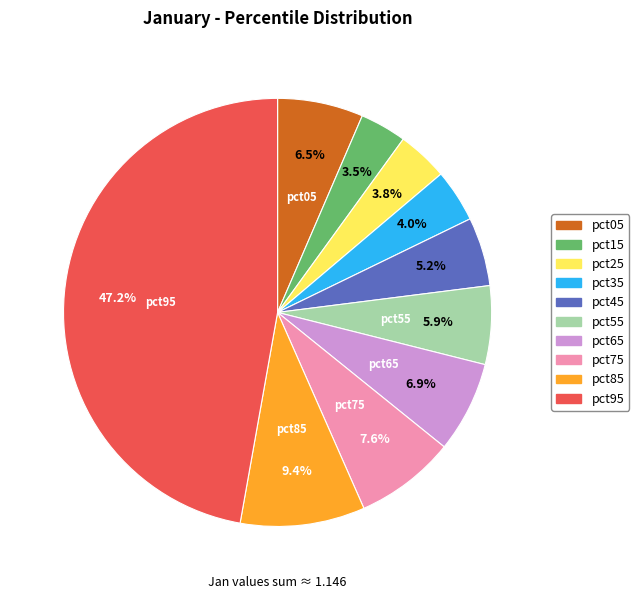

Does pct35 account for over 50% of the chart?

No